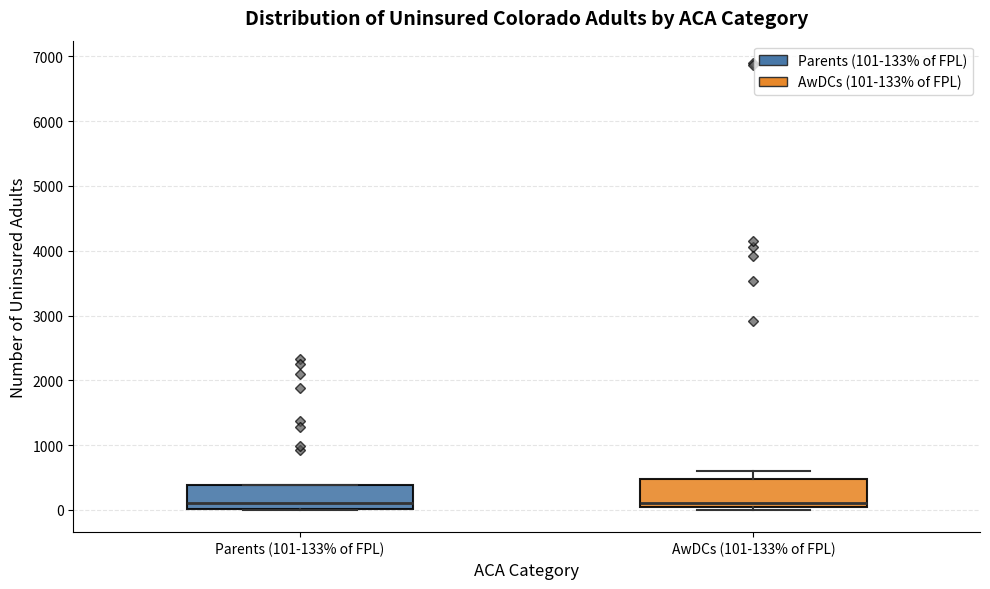

Reading left to right, transcribe this box plot: for each box, give where its median line is, the range the box spans, and where its two whiskers end, as read against the y-axis. The values are not printed on the chart, so give them approximately, as read against the axis.

Parents (101-133% of FPL): median 100, box 0 to 400, whiskers 0 to 400
AwDCs (101-133% of FPL): median 100, box 0 to 500, whiskers 0 (just below the box's lower edge) to 600